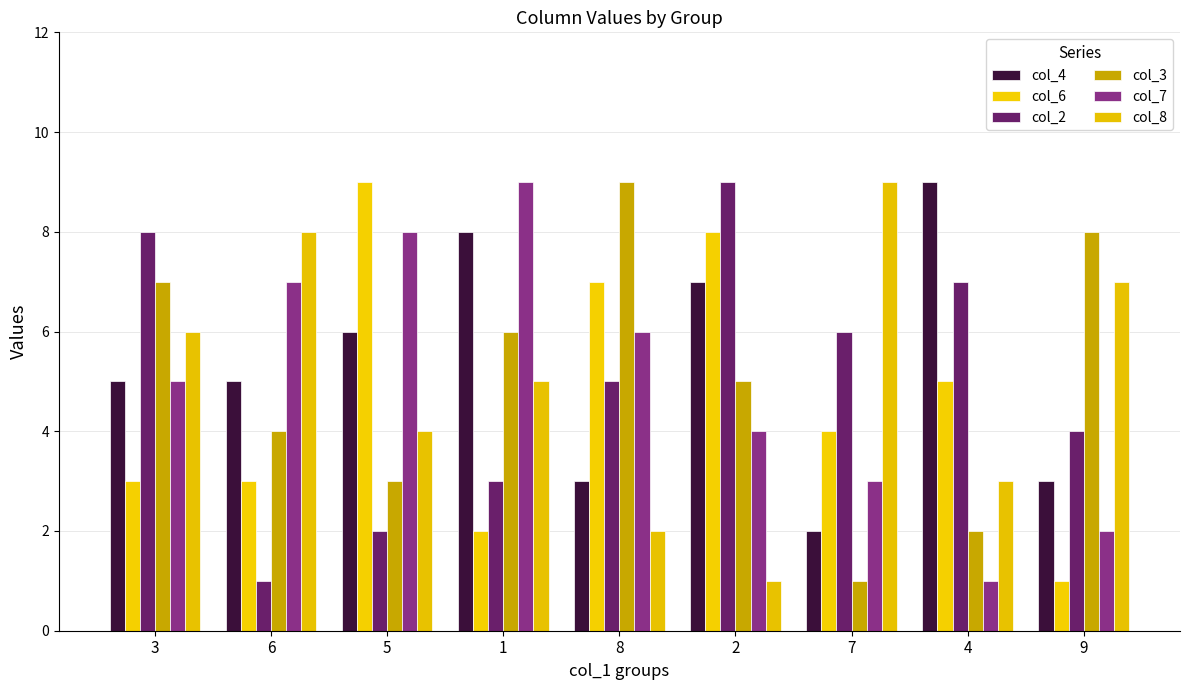

At which label is col_4 closest to 5?

3